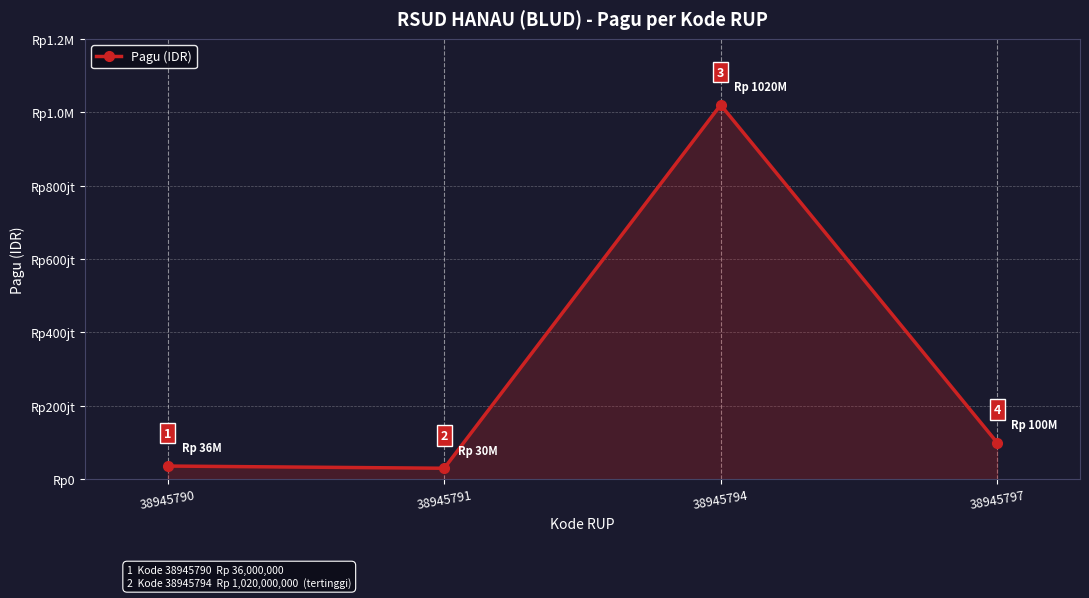

Which category has the highest value across all series?

38945794